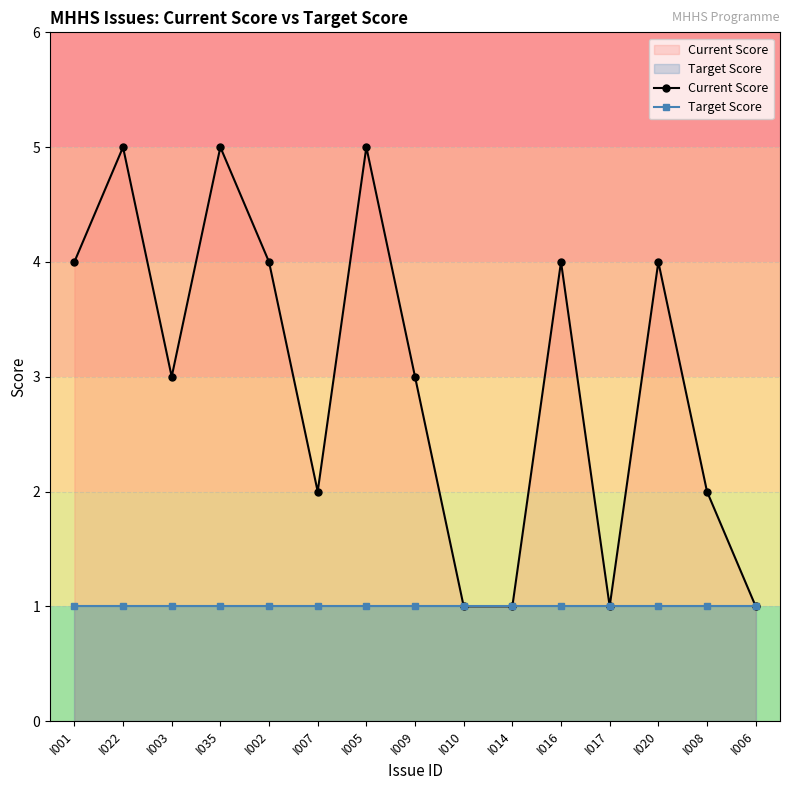

Where is Target Score nearest to the value 1?

I001